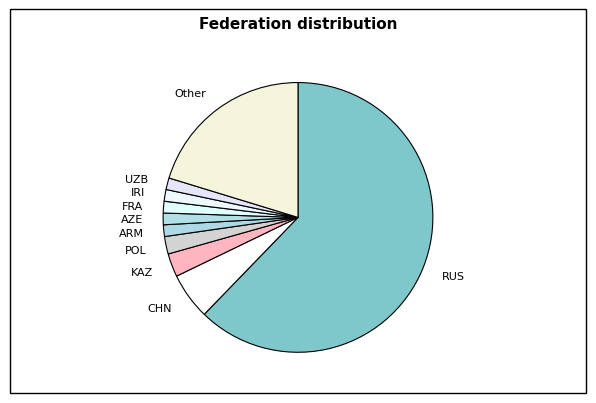

Is the sum of Other and RUS greater than half?

Yes